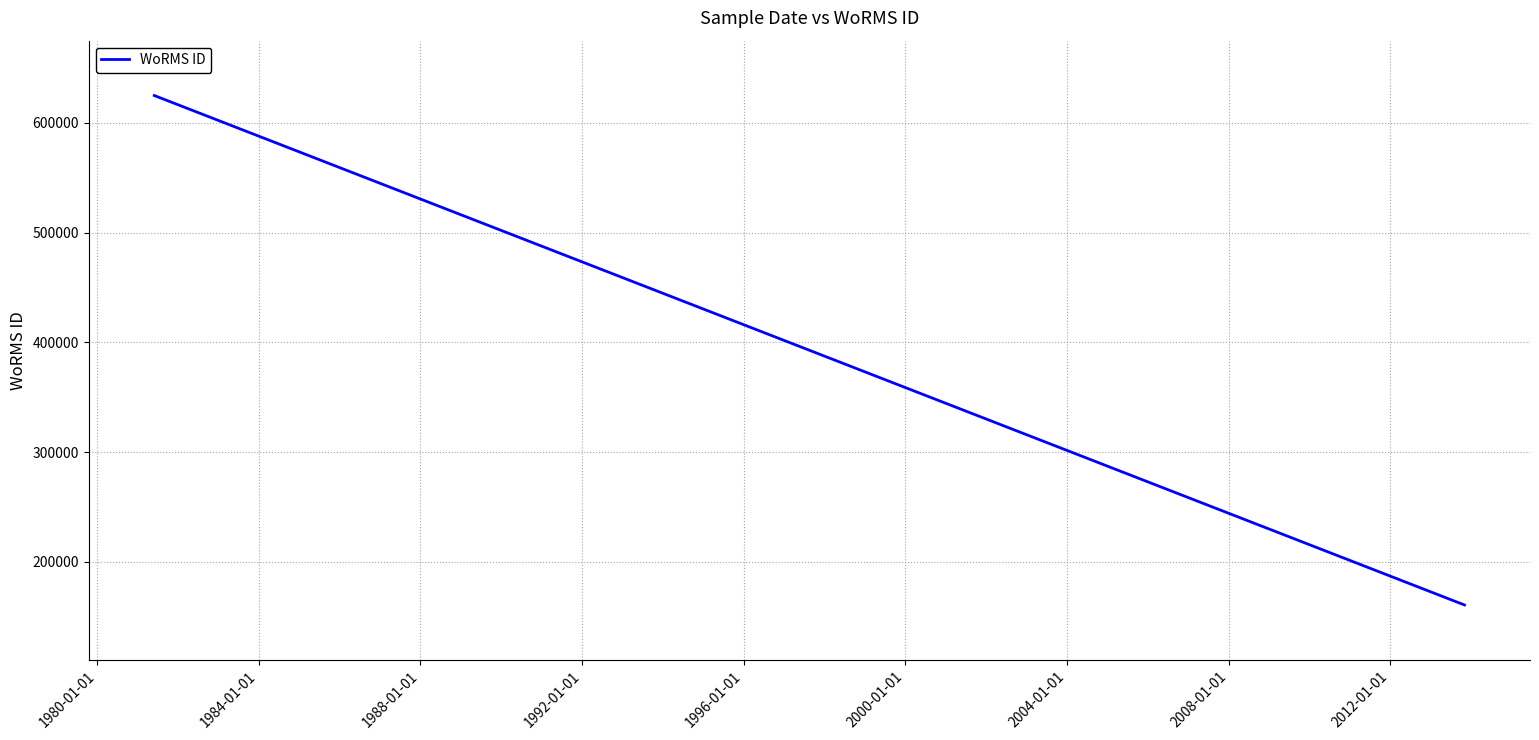

What is the value of the 2nd point from the left?

160564